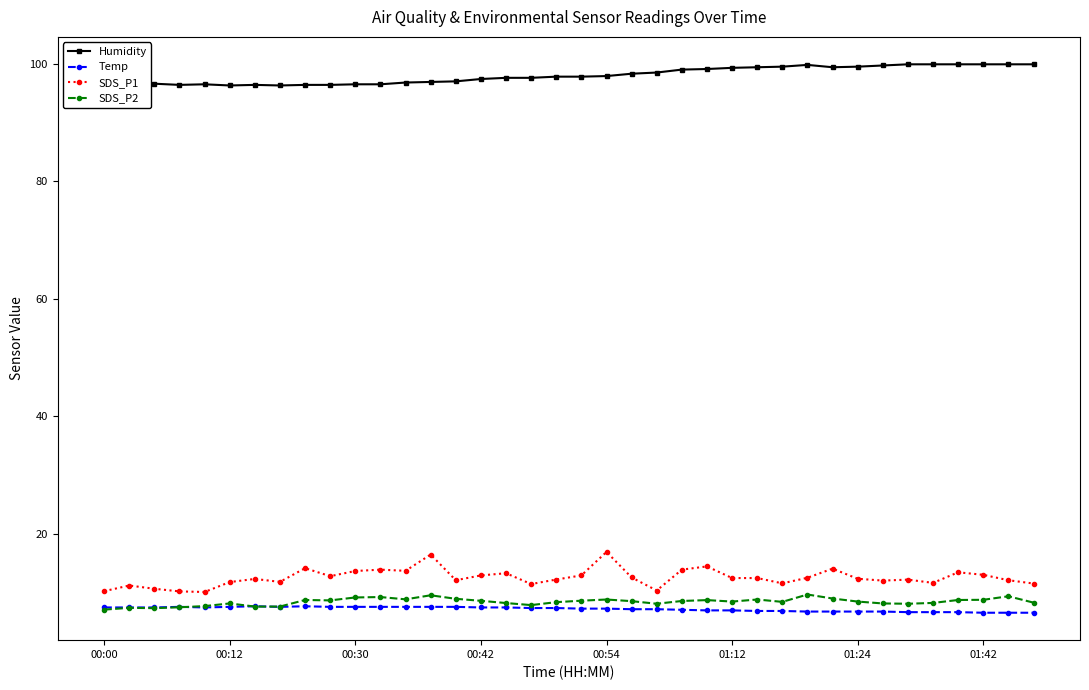

What is the lowest value of the Temp series?

6.6